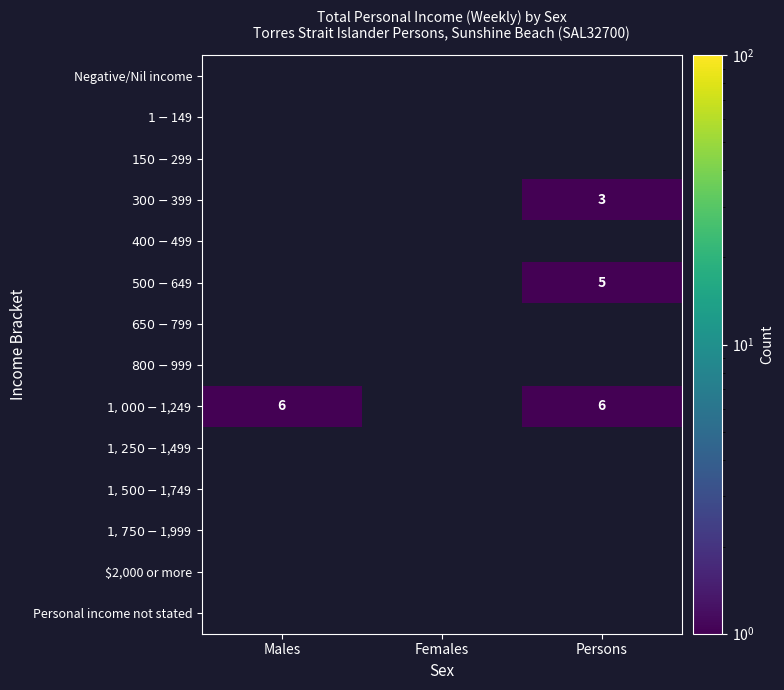

Rank the series at Persons from lowest to highest value.

$300-$399, $500-$649, $1,000-$1,249, Negative/Nil income, $1-$149, $150-$299, $400-$499, $650-$799, $800-$999, $1,250-$1,499, $1,500-$1,749, $1,750-$1,999, $2,000 or more, Personal income not stated